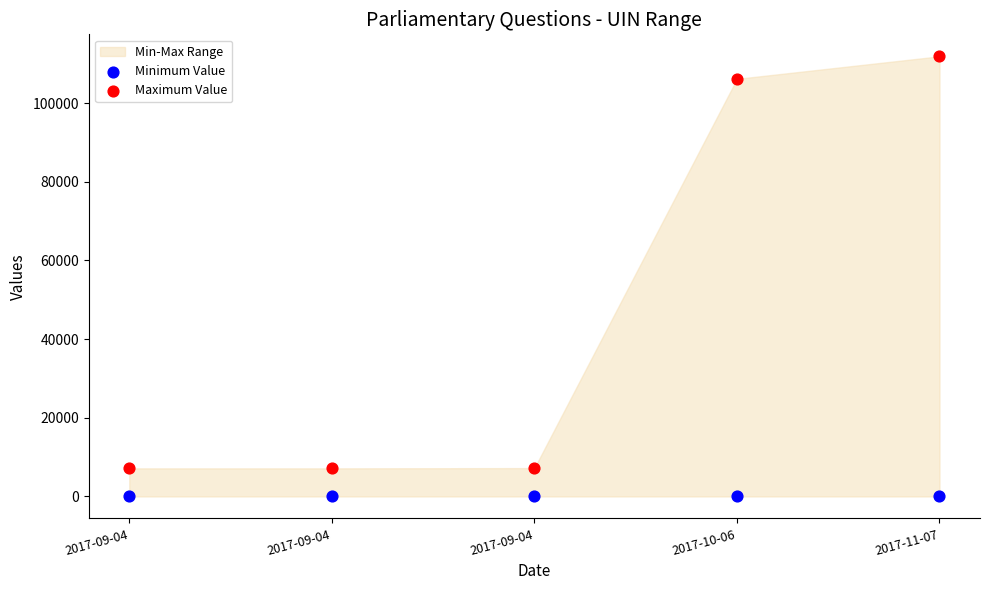

In the Maximum Value series, what Y value is closest to 59502?

106140